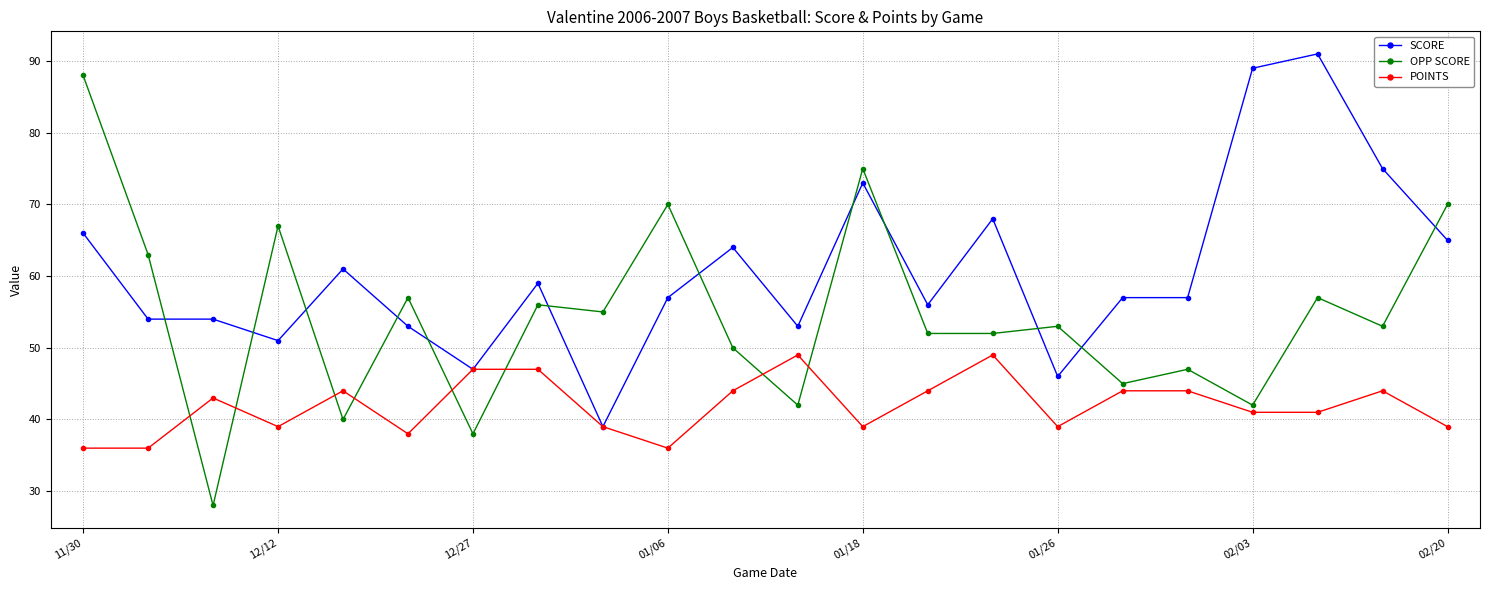

Which series has the largest total across all categories?

SCORE